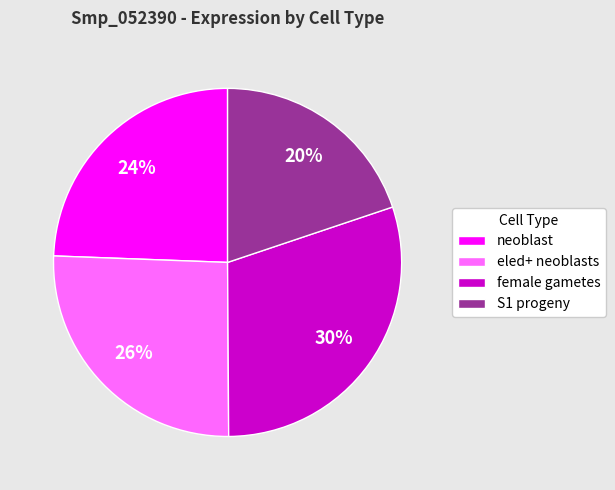

Does eled+ neoblasts represent more than half of the total?

No